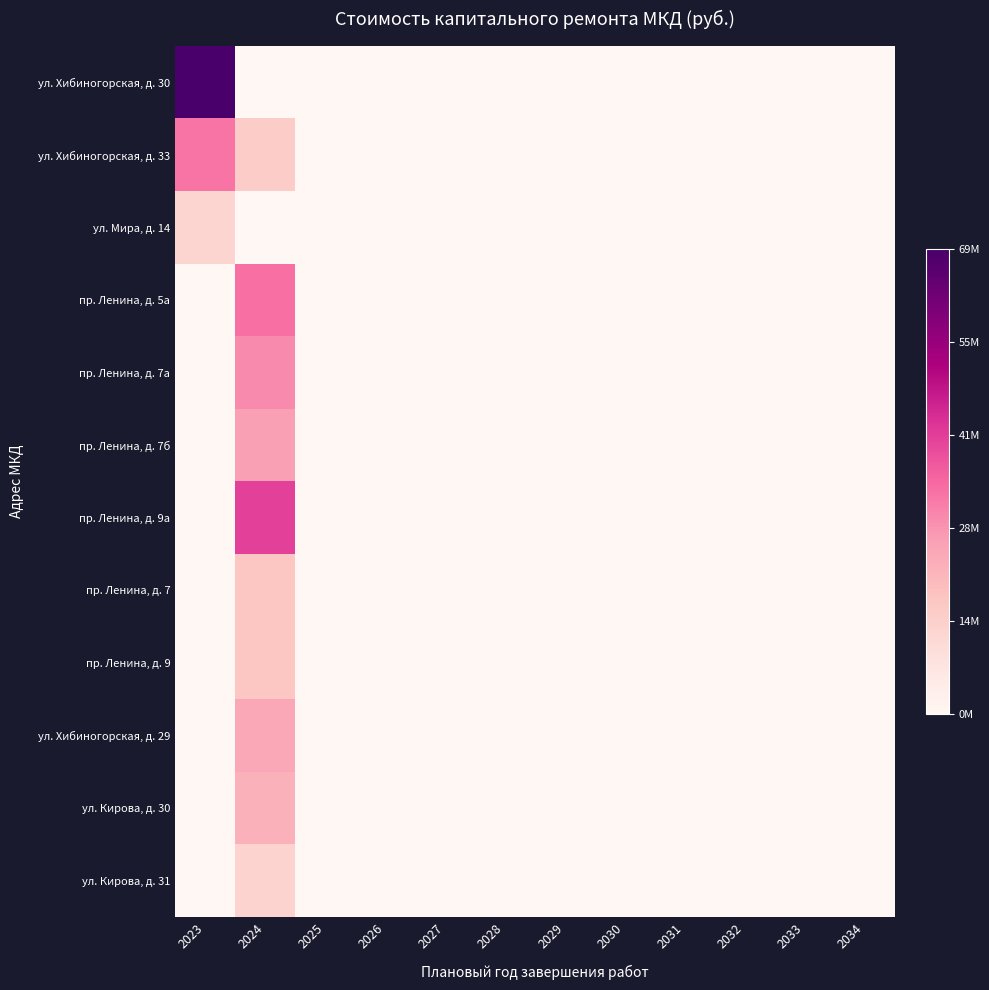

Which has a higher value, 2033 or 2024?

2033